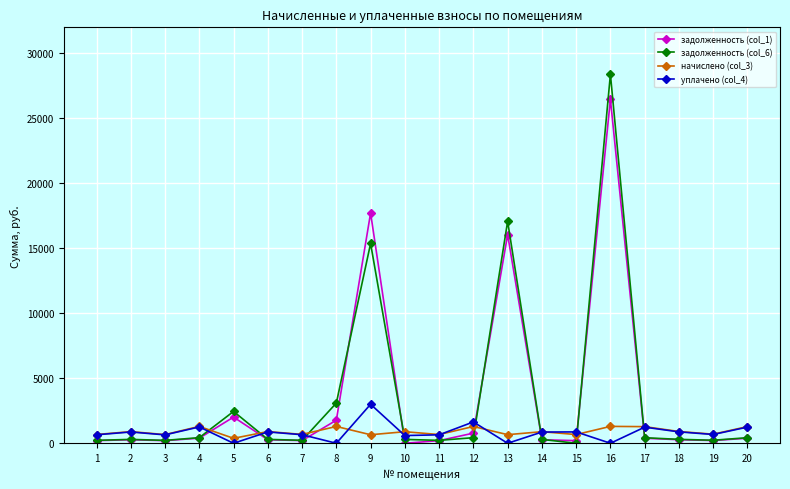

Which series has the largest range (max minus min)?

задолженность (col_6)